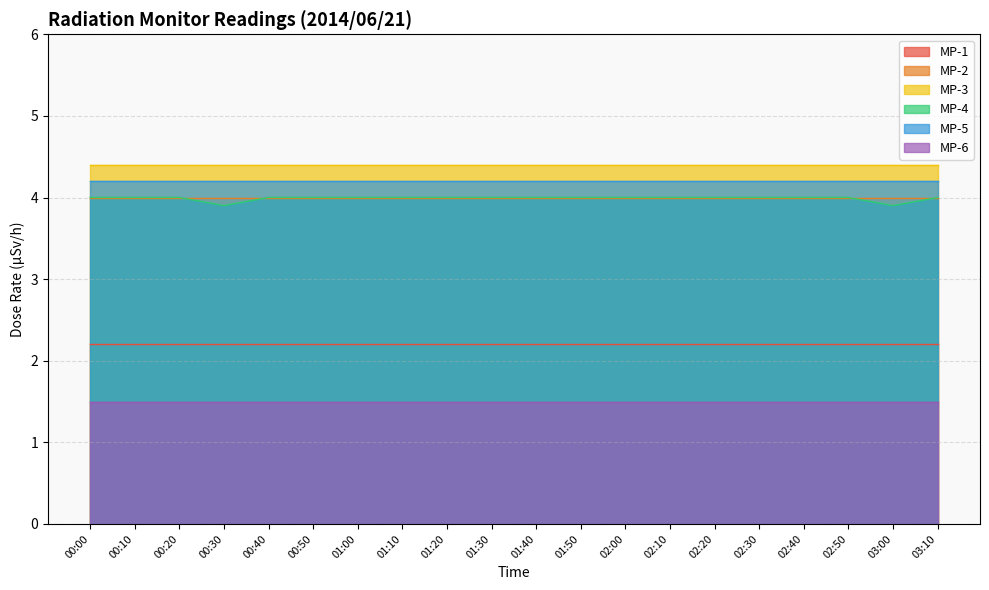

What is the label of the 10th point from the left?

01:30